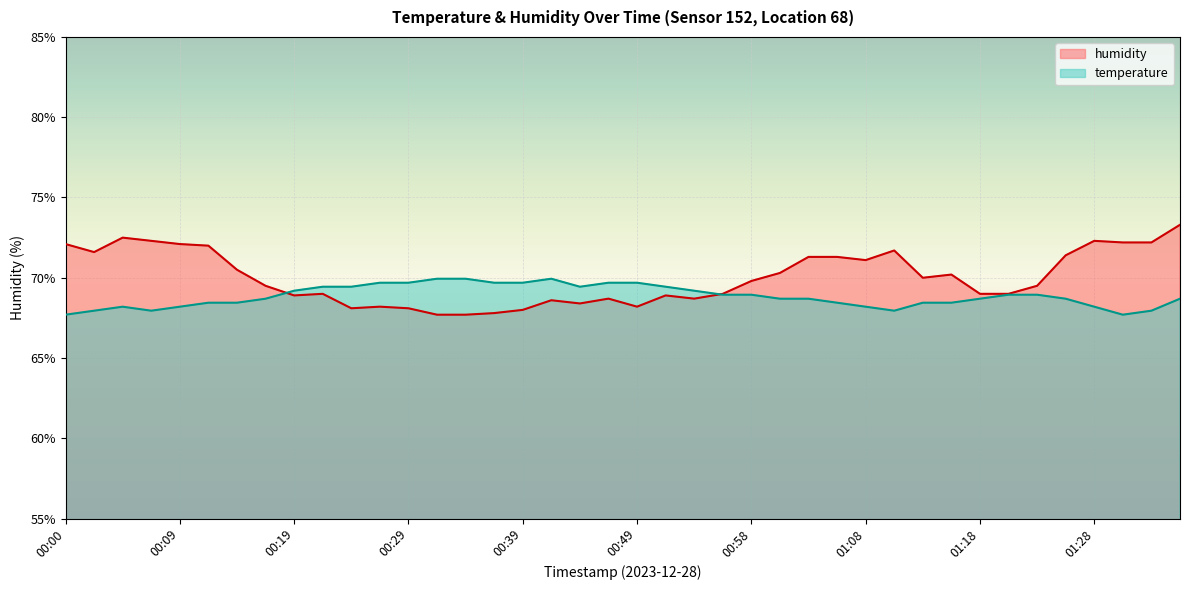

How many interior local valleys does the temperature series have?

4